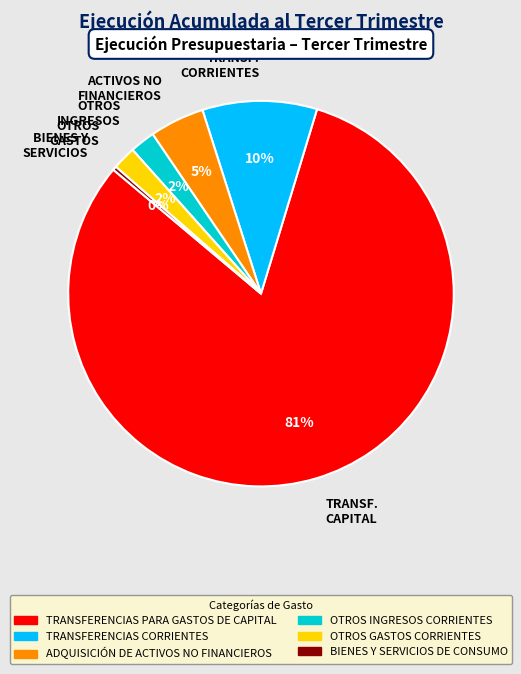

Between OTROS GASTOS and ACTIVOS NO FINANCIEROS, which is larger?

ACTIVOS NO FINANCIEROS